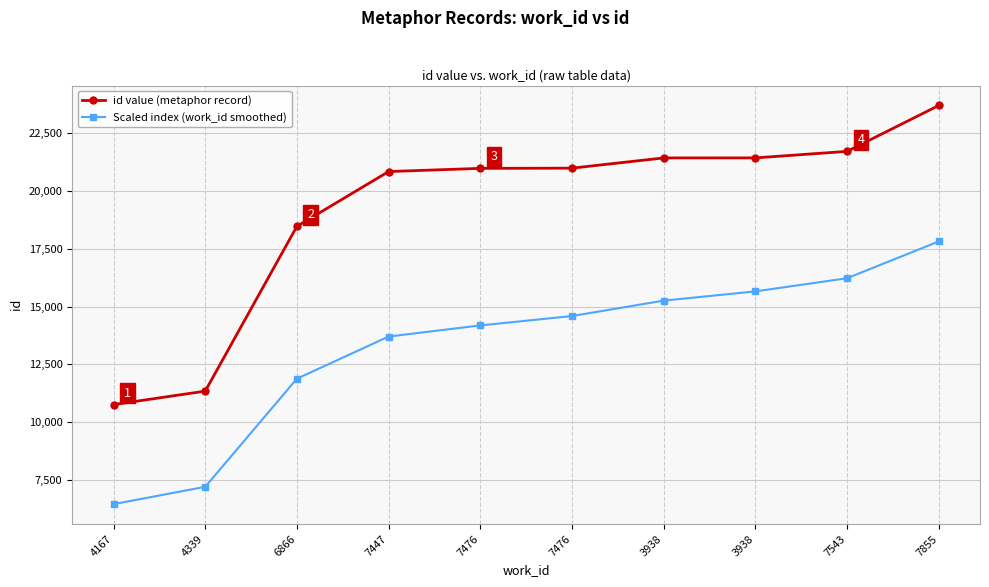

What is the difference between the second highest and second lowest values in the Scaled index (work_id smoothed) series?

9023